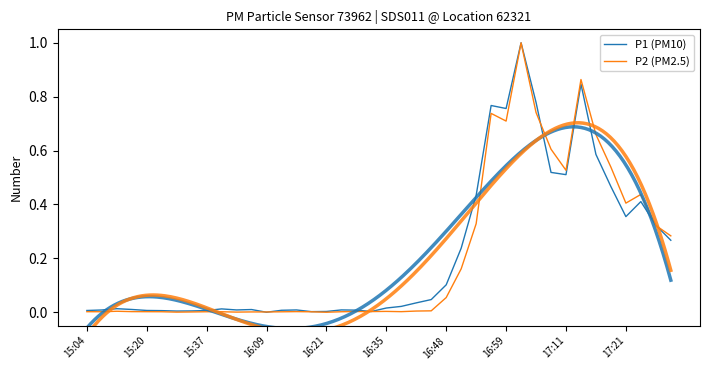

What is the sum of the P1 (PM10) values at 35 and 16:21?

0.5